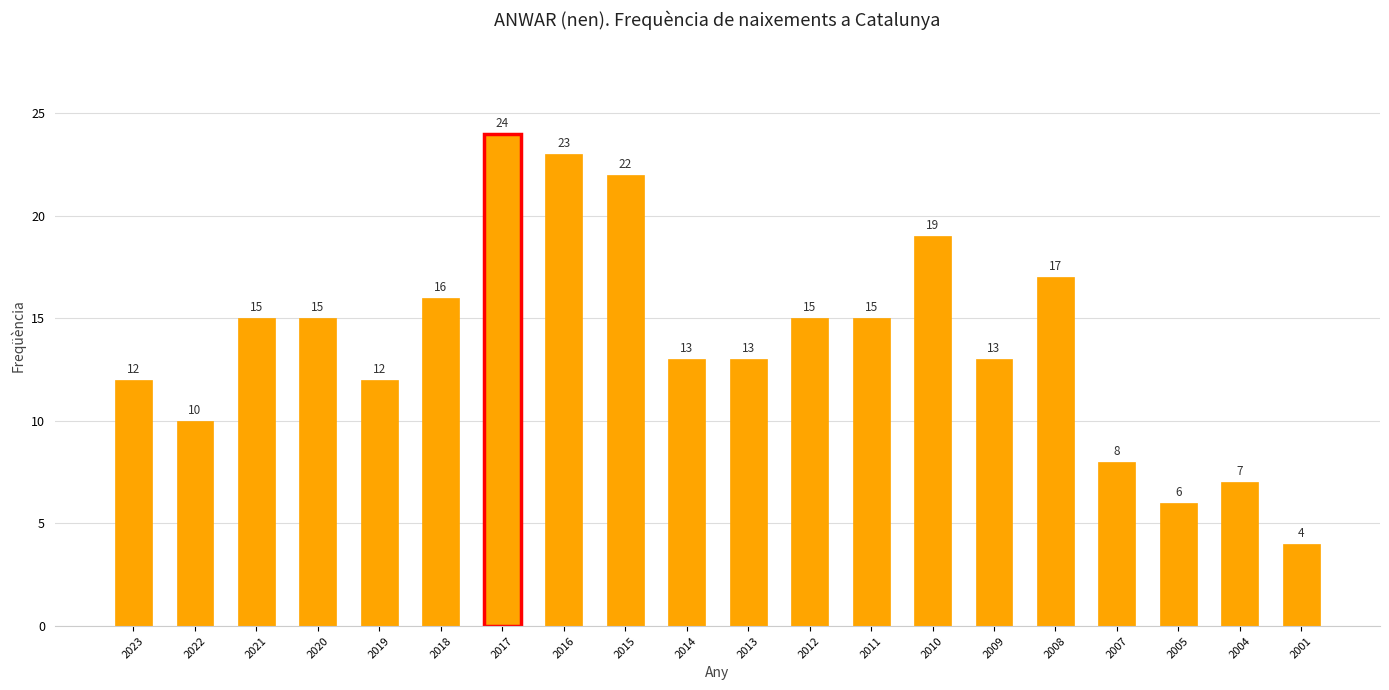

Between 2022 and 2016, which is larger?

2016